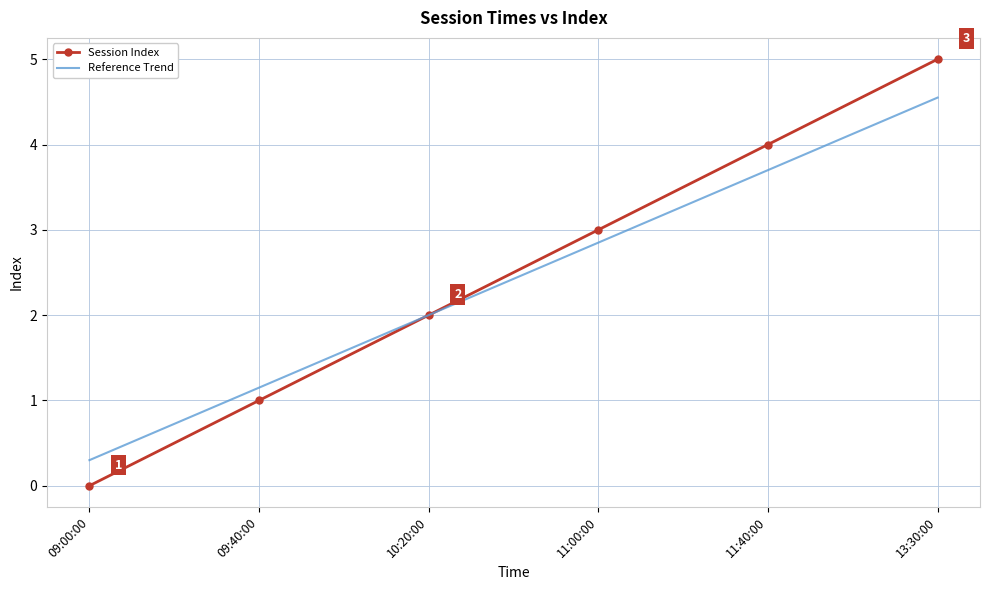

What is the total value across all series at 09:00:00?

0.3